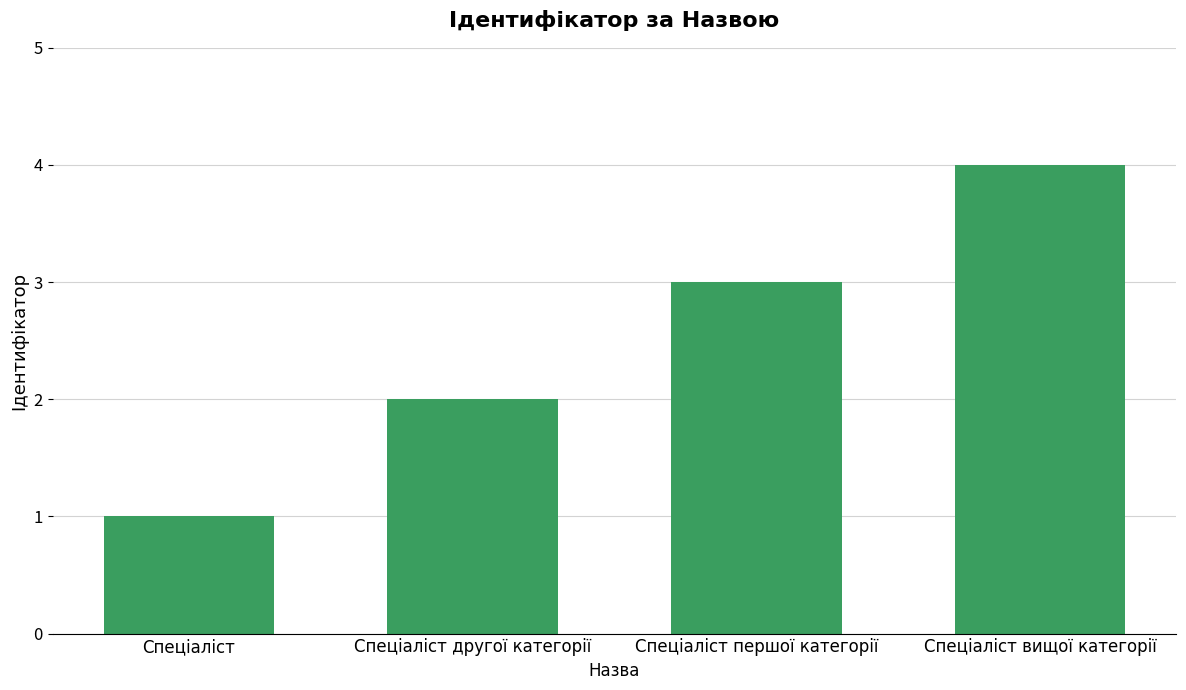

Where is the data nearest to the value 2?

Спеціаліст другої категорії